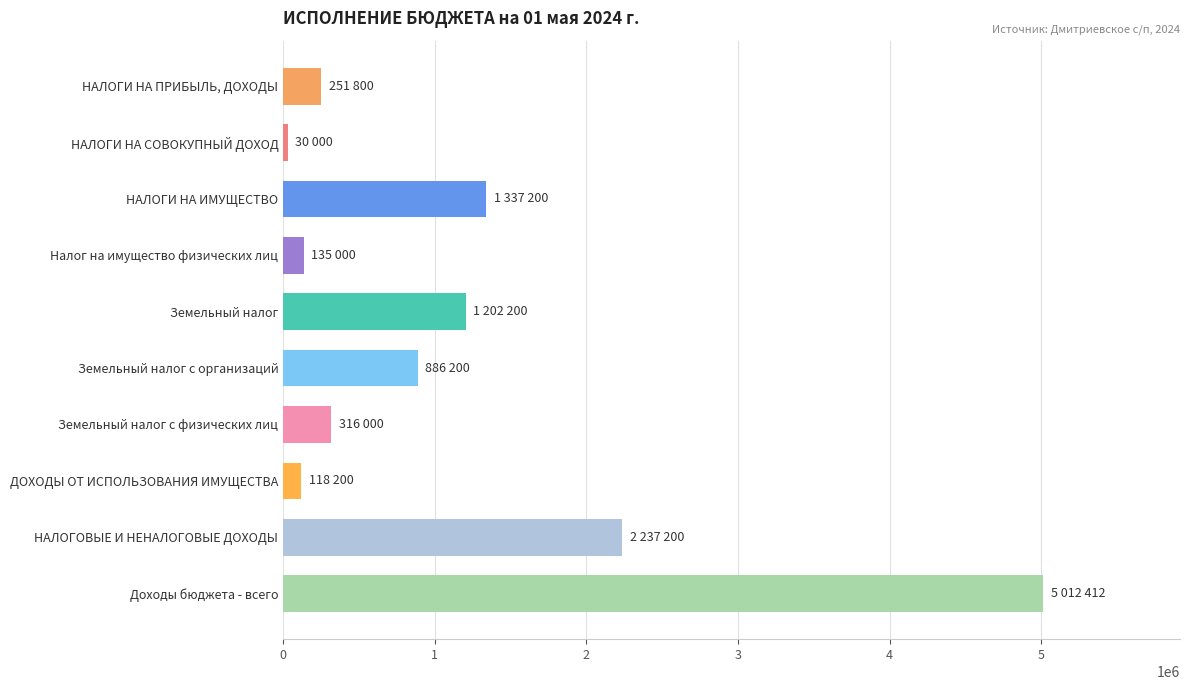

List the labels in order of value, largest first.

Доходы бюджета - всего, НАЛОГОВЫЕ И НЕНАЛОГОВЫЕ ДОХОДЫ, НАЛОГИ НА ИМУЩЕСТВО, Земельный налог, Земельный налог с организаций, Земельный налог с физических лиц, НАЛОГИ НА ПРИБЫЛЬ, ДОХОДЫ, Налог на имущество физических лиц, ДОХОДЫ ОТ ИСПОЛЬЗОВАНИЯ ИМУЩЕСТВА, НАЛОГИ НА СОВОКУПНЫЙ ДОХОД